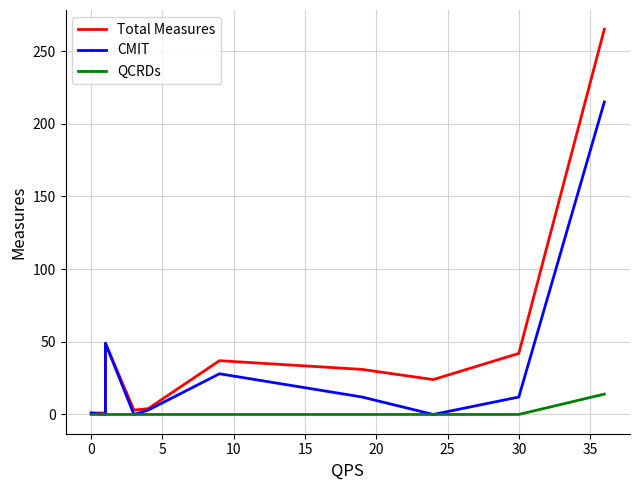

What is the label of the 8th point from the left?

30